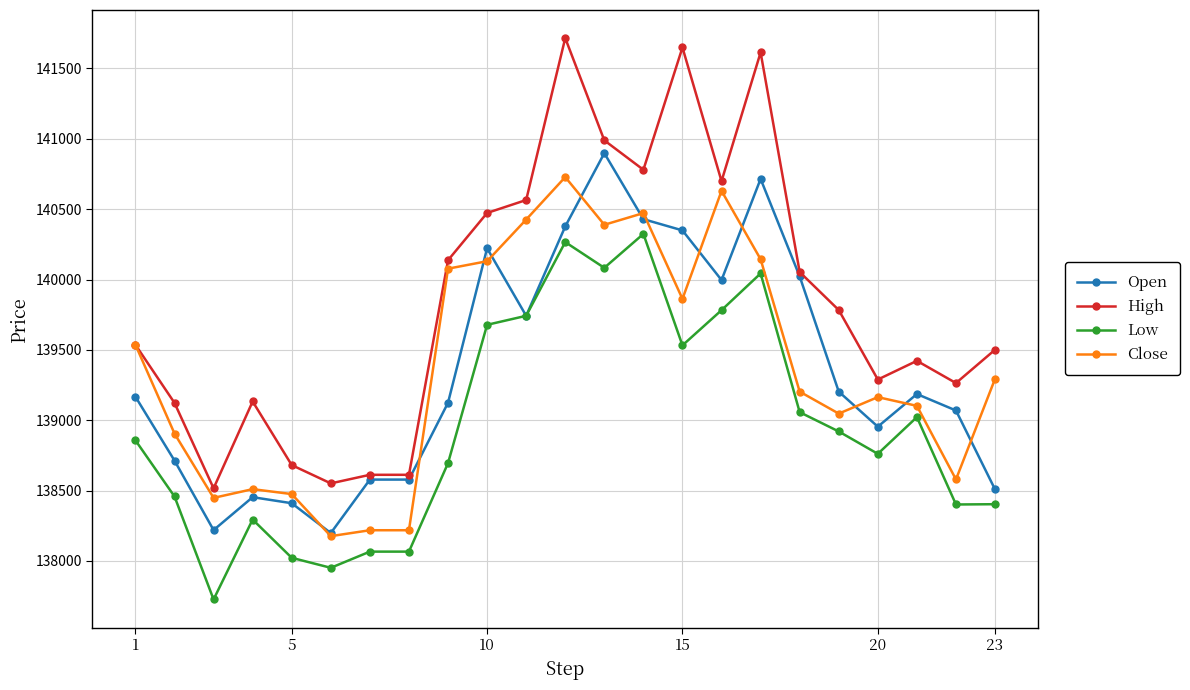

True or false: Low has more than 0 points higher than both neighbors.

True